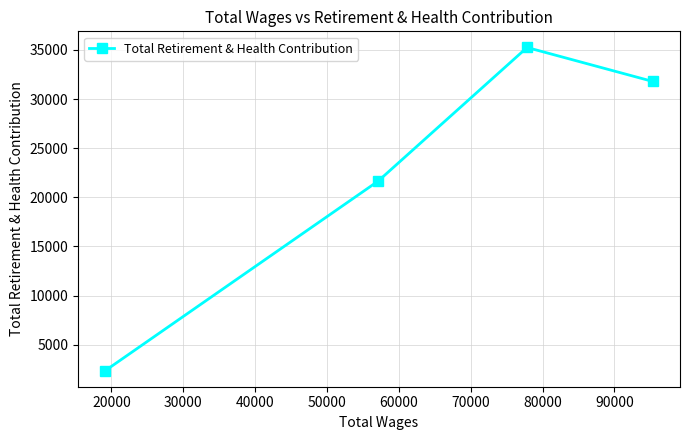

Is this an area chart (filled region under the line)?

No